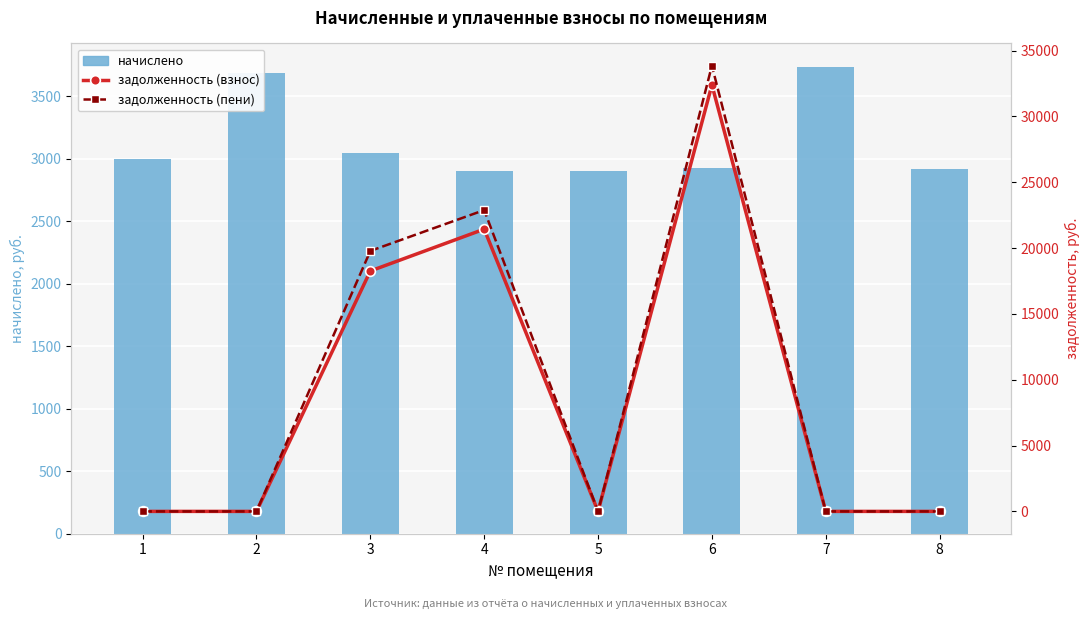

Where does the начислено series first go above 2997?

1